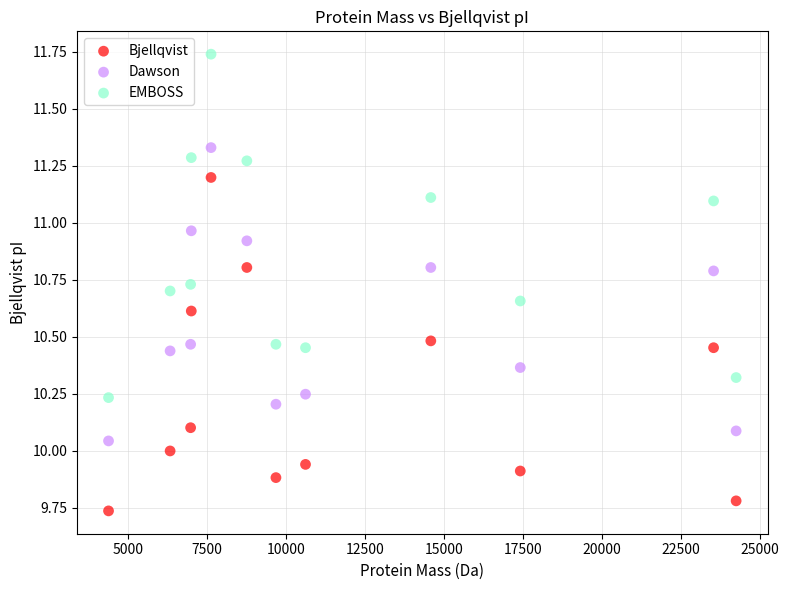

Across all data points, what is the range of X values (max minus min)?

19856.8